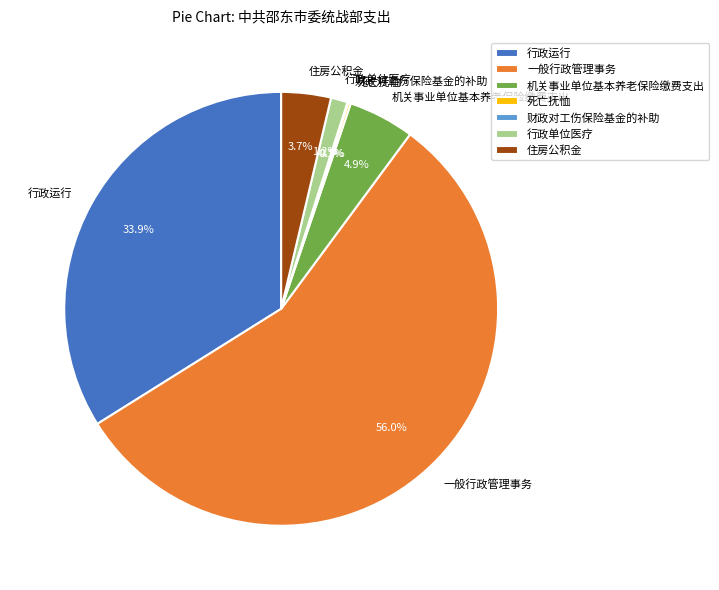

Combined, do 行政运行 and 住房公积金 account for over 50%?

No